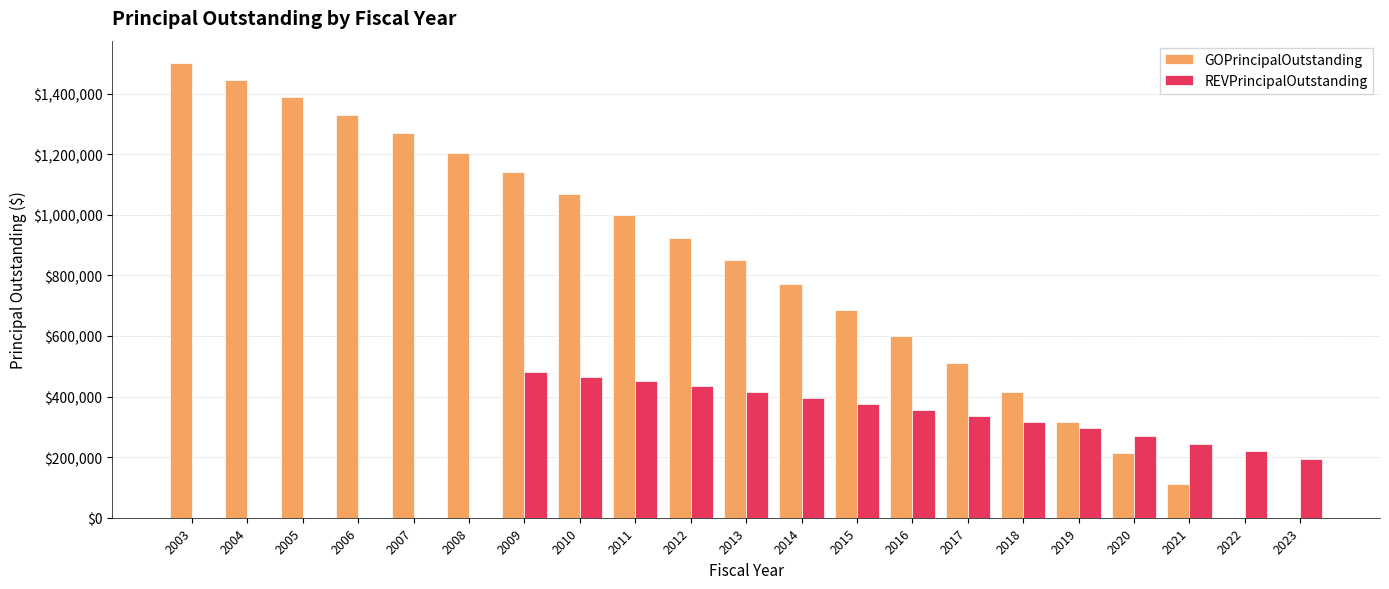

Between 2015 and 2017, which series saw the biggest shift?

GOPrincipalOutstanding